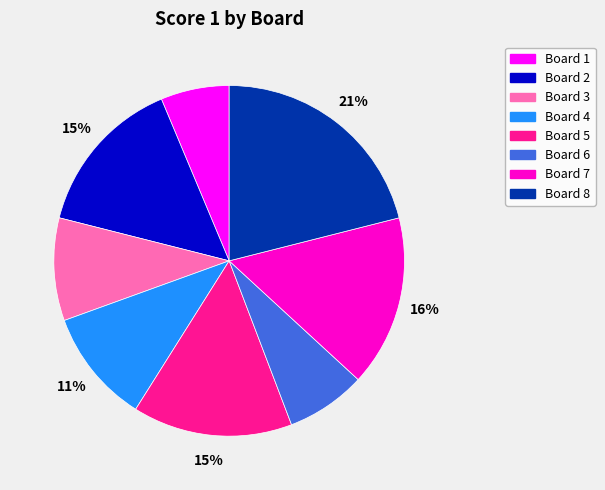

To the nearest percent, what percentage of the pie is Board 4?

11%